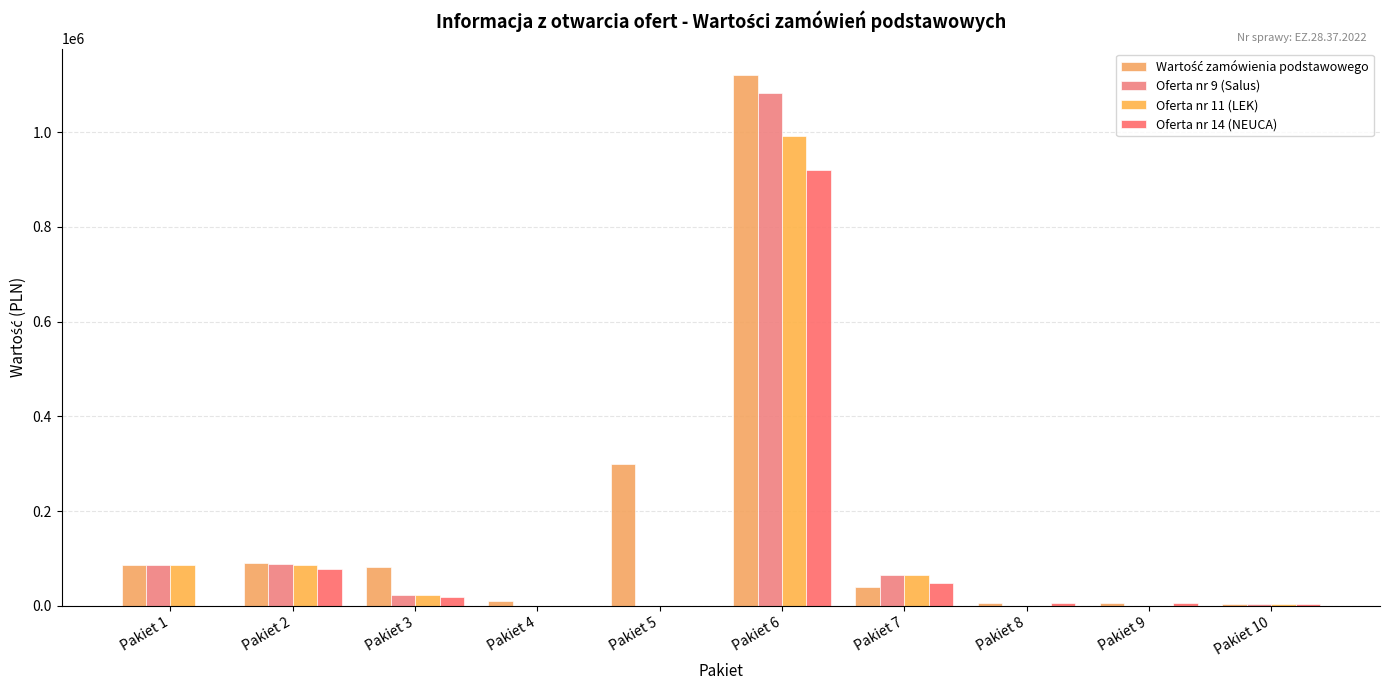

How many groups of bars are there?

10